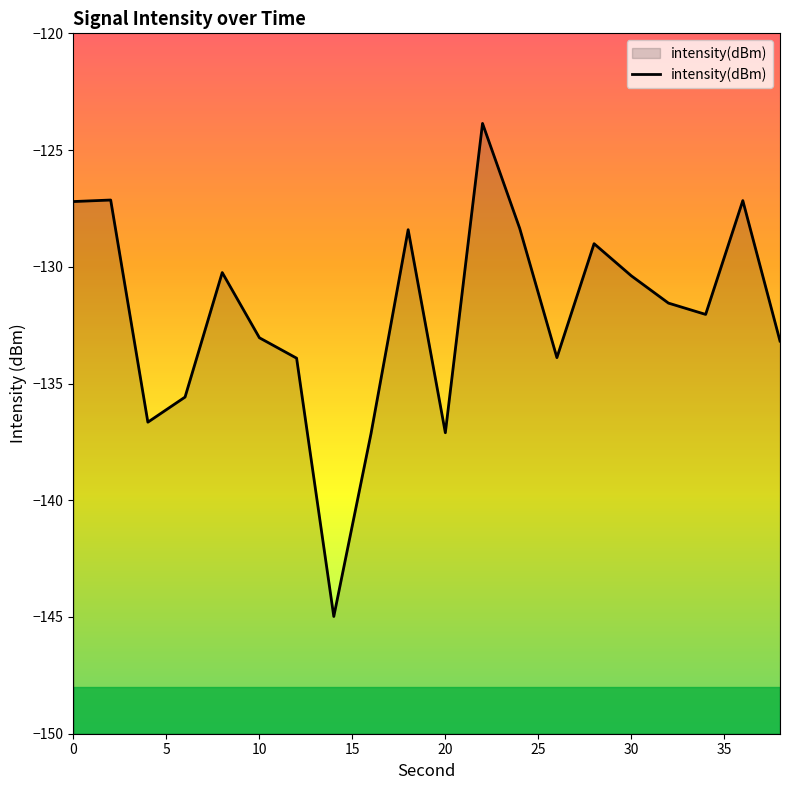

What is the maximum value shown in the chart?

-123.9